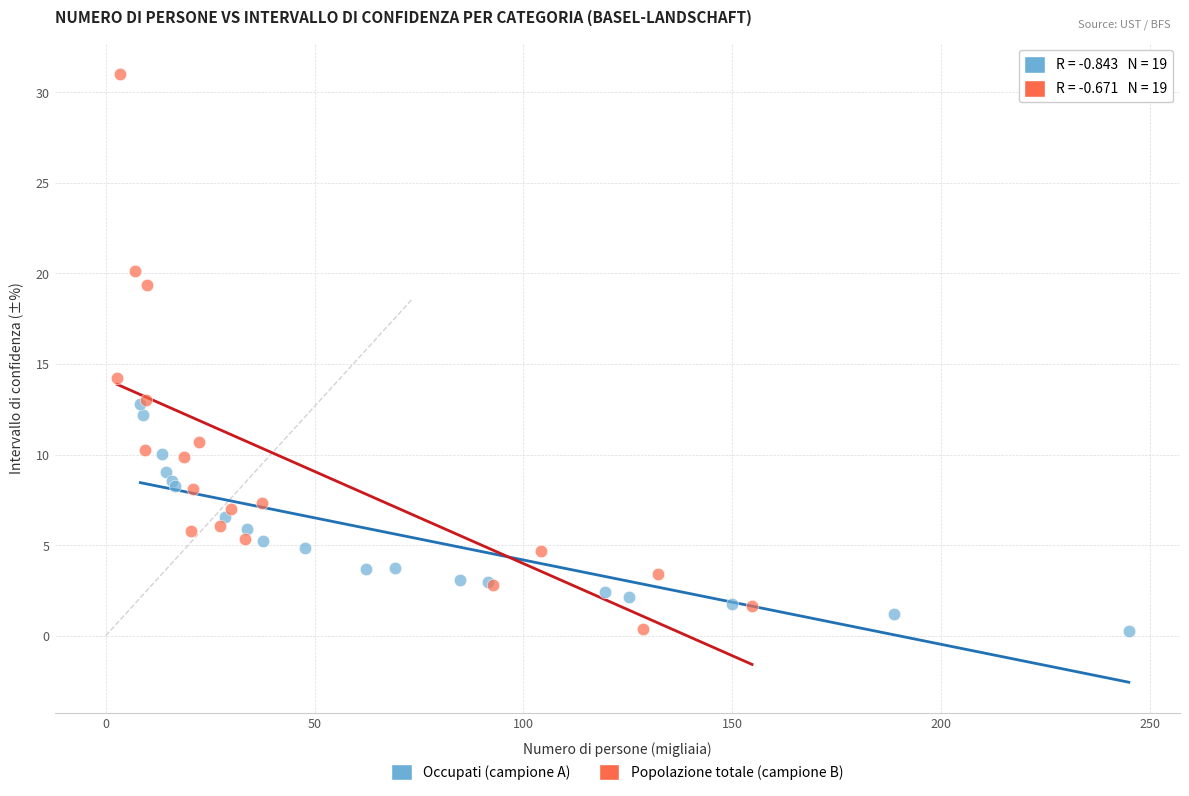

Which series reaches the maximum Y coordinate?

Popolazione totale (campione B)